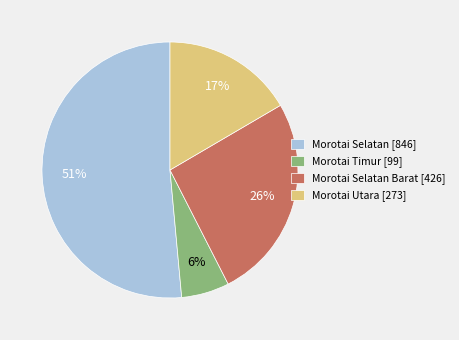

How many slices are in this pie chart?

4